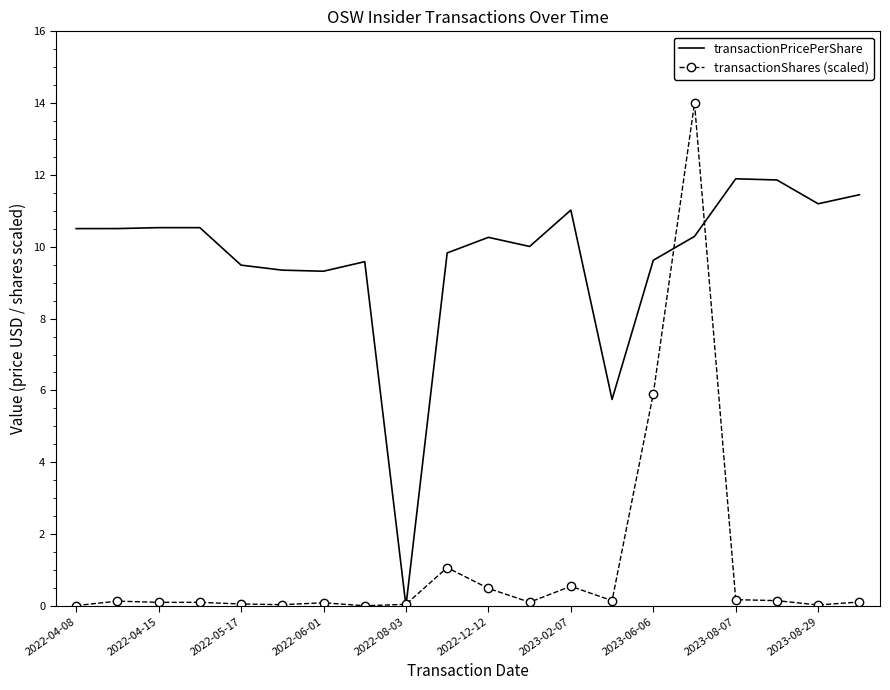

Rank the series by their average value, from lowest to highest.

transactionShares (scaled), transactionPricePerShare